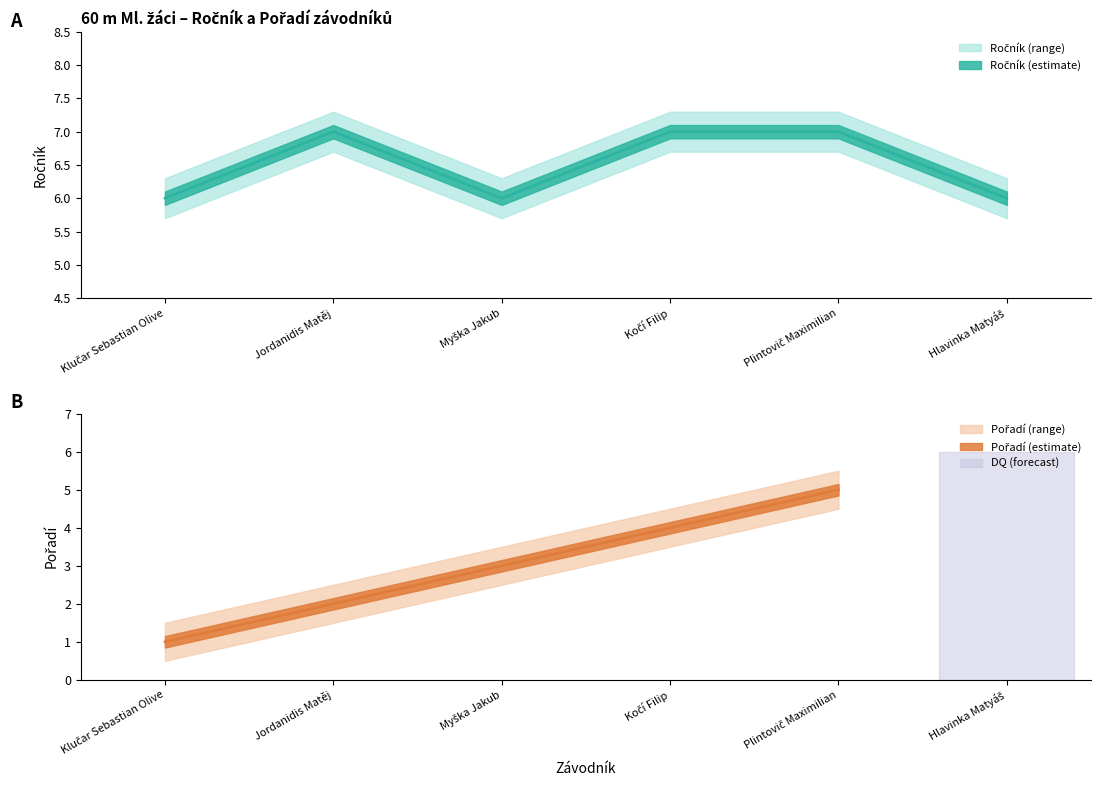

How many interior local valleys (lower than both neighbors) does the data have?

1